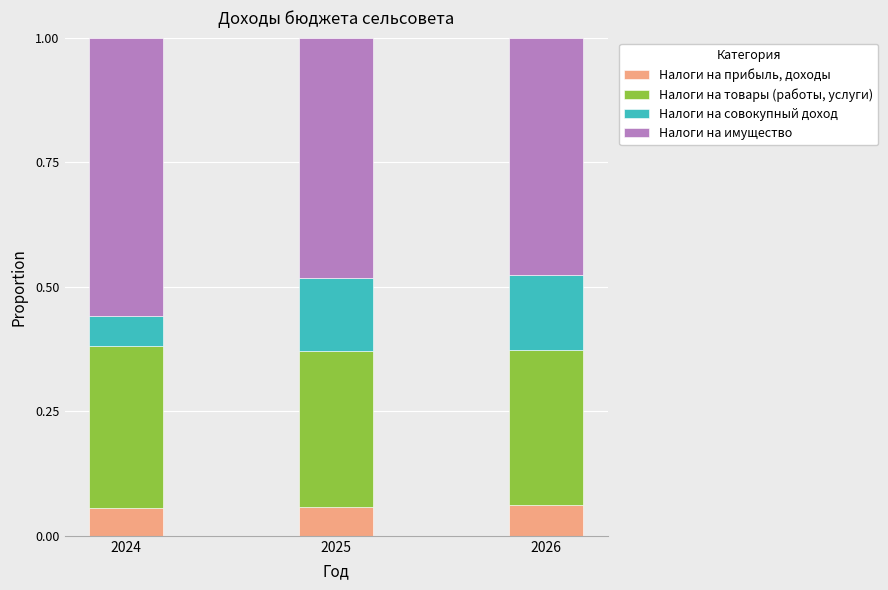

What is the total value across all series at 2026?

1.0